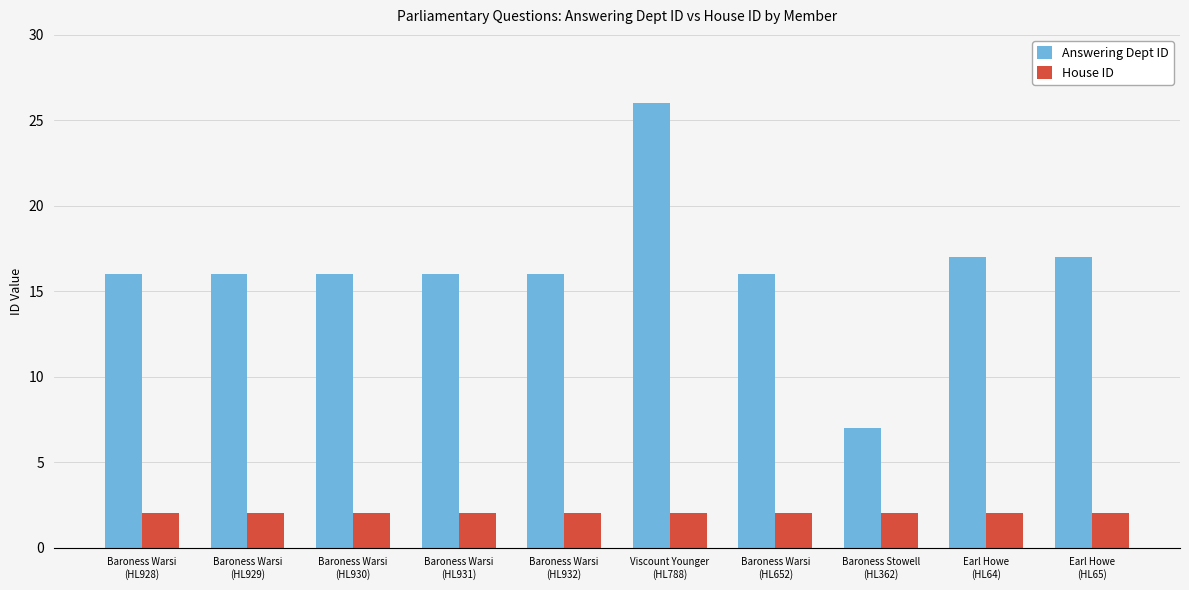

Which series has the largest total across all categories?

Answering Dept ID